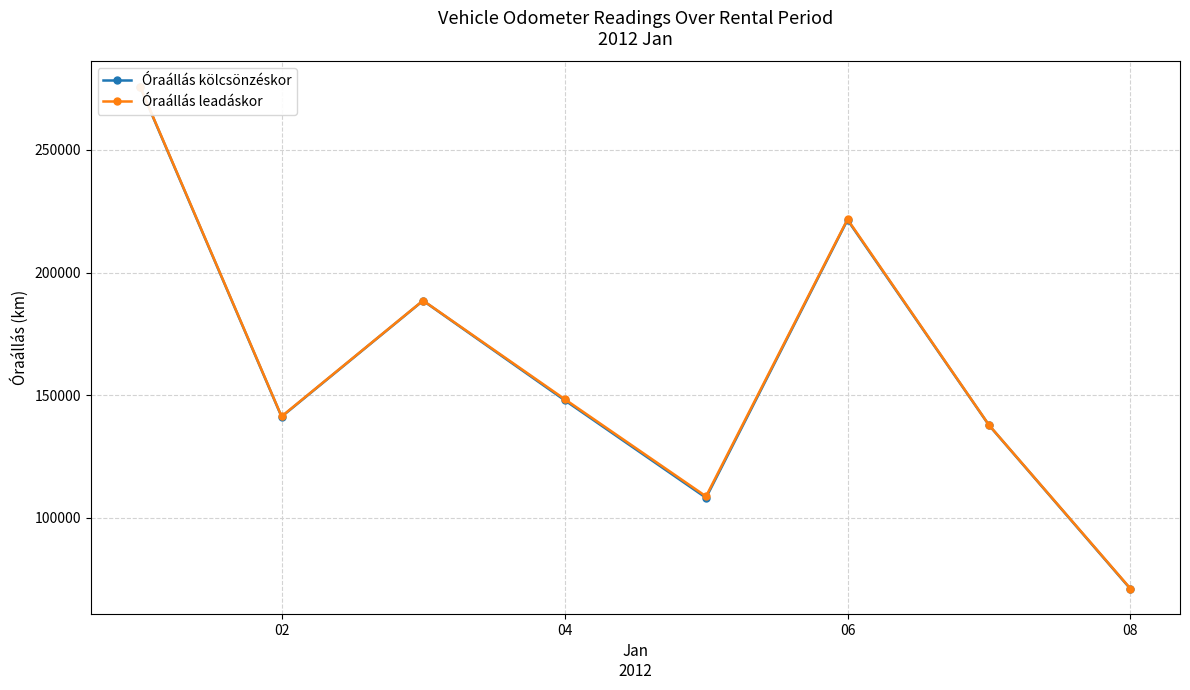

Reading left to right, transcribe all the data shown in this chart.

Óraállás kölcsönzéskor: 275658.7	141208.6	188533.0	147981.0	108158.5	221449.0	137752.0	70970.0
Óraállás leadáskor: 275838.7	141349.4	188604.0	148431.0	108743.5	221728.8	137827.0	71131.0